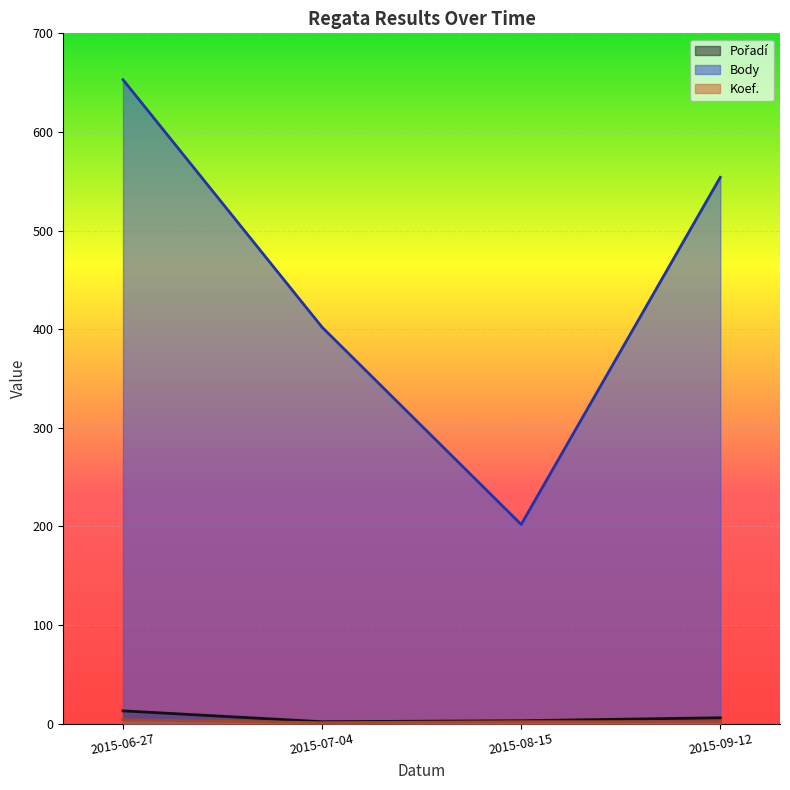

At which label is Body closest to 427?

2015-07-04